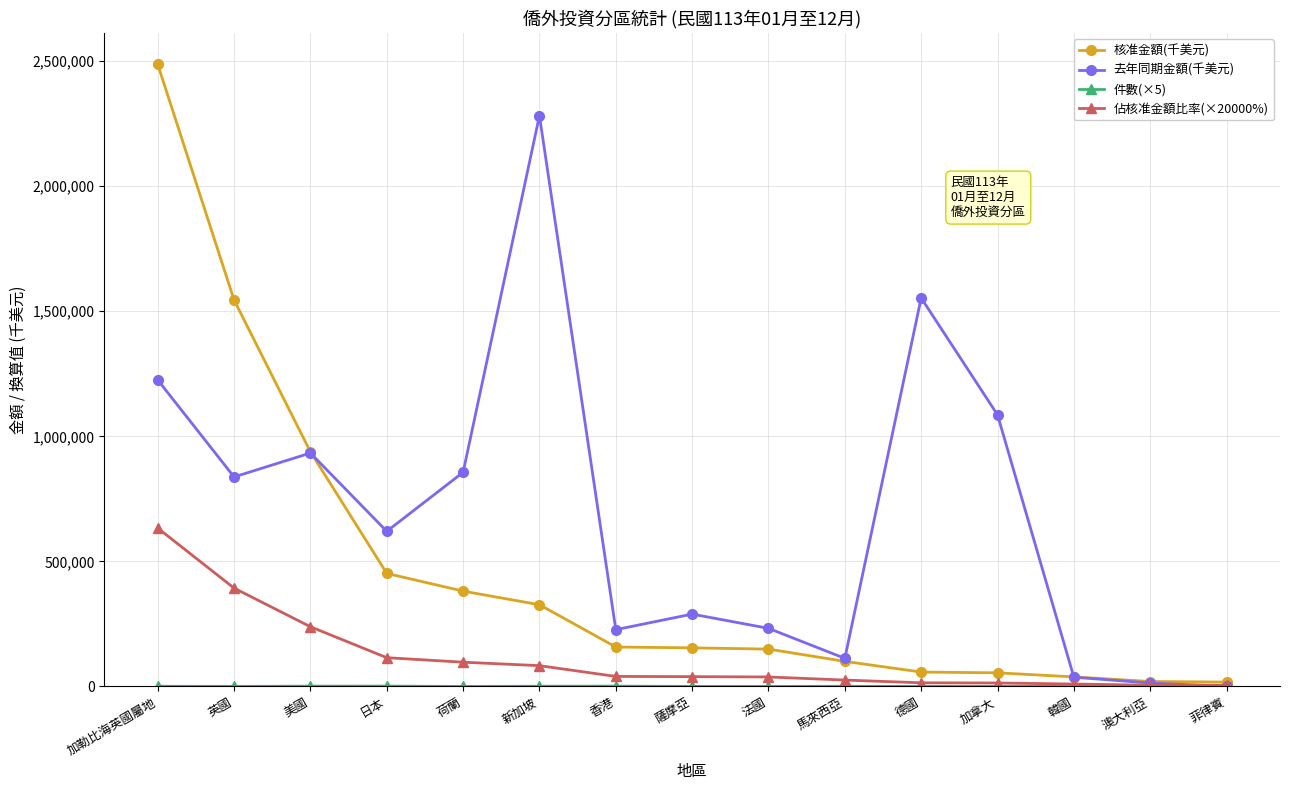

The value of 核准金額(千美元) at 加勒比海英國屬地 is 1122767.3. True or false?

False